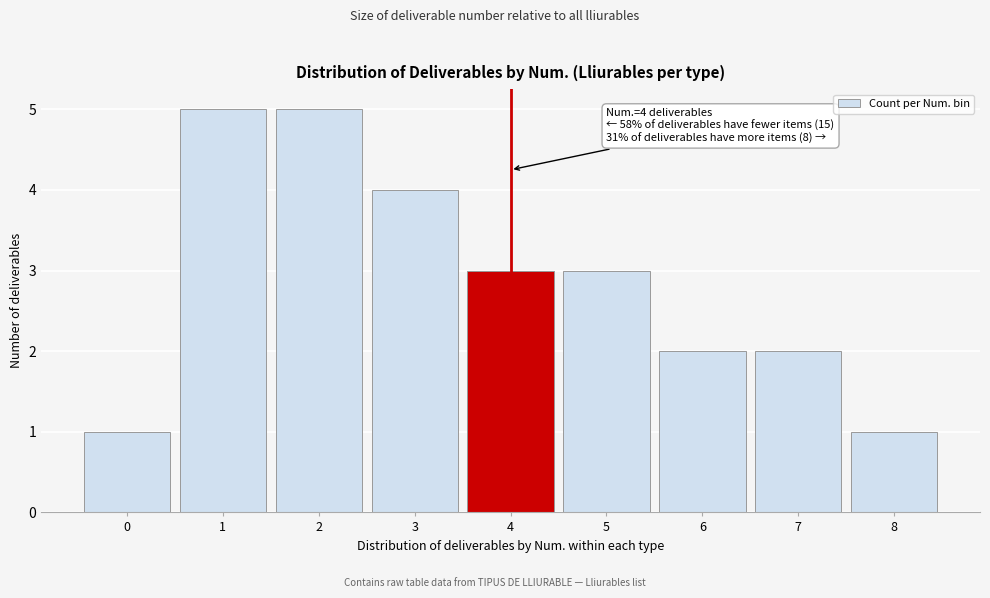

Reading left to right, extract all data points from this chart.

0=1	1=5	2=5	3=4	4=3	5=3	6=2	7=2	8=1